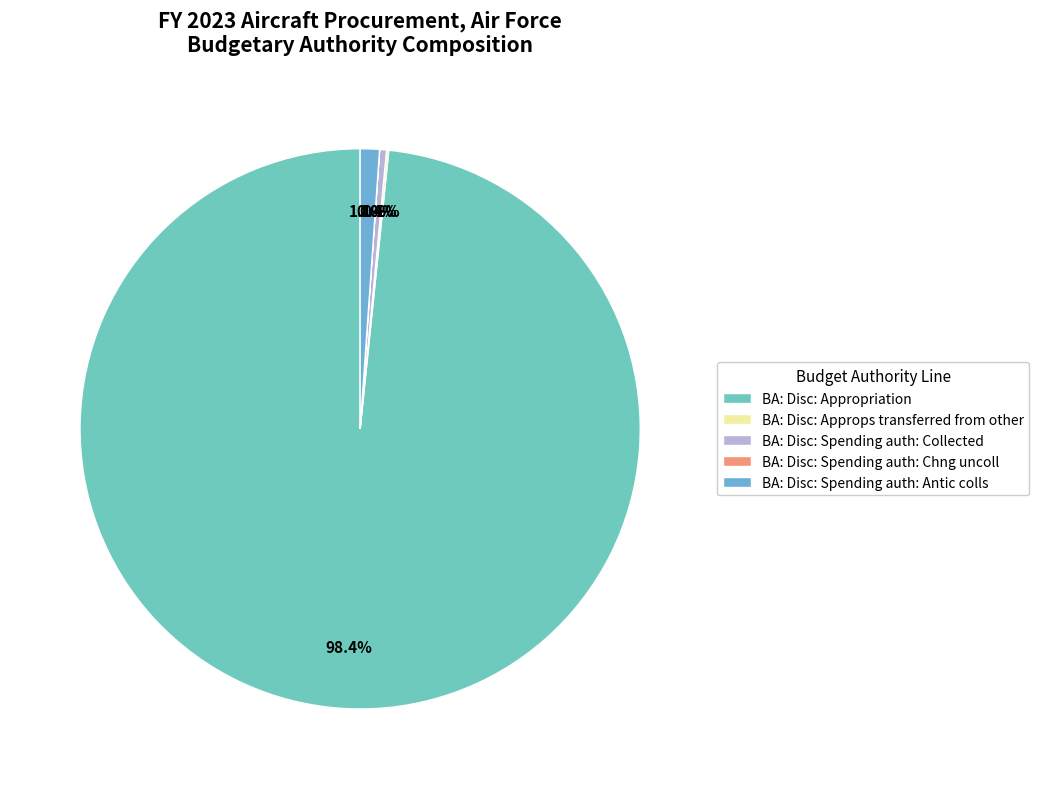

What is the smallest slice in the pie chart?

BA: Disc: Spending auth: Chng uncoll